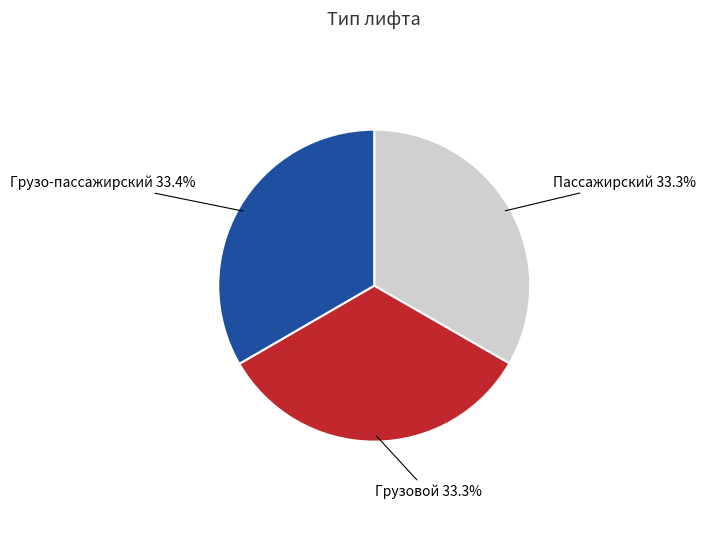

What portion of the pie excludes Пассажирский?

66.7%